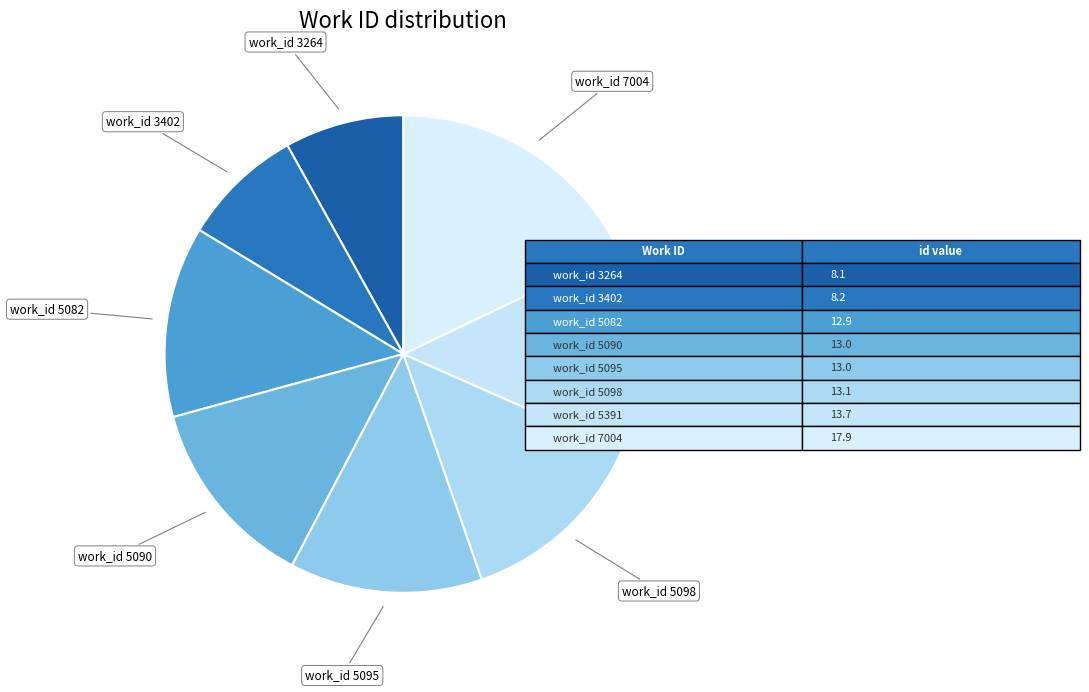

Does any single category account for the majority?

No